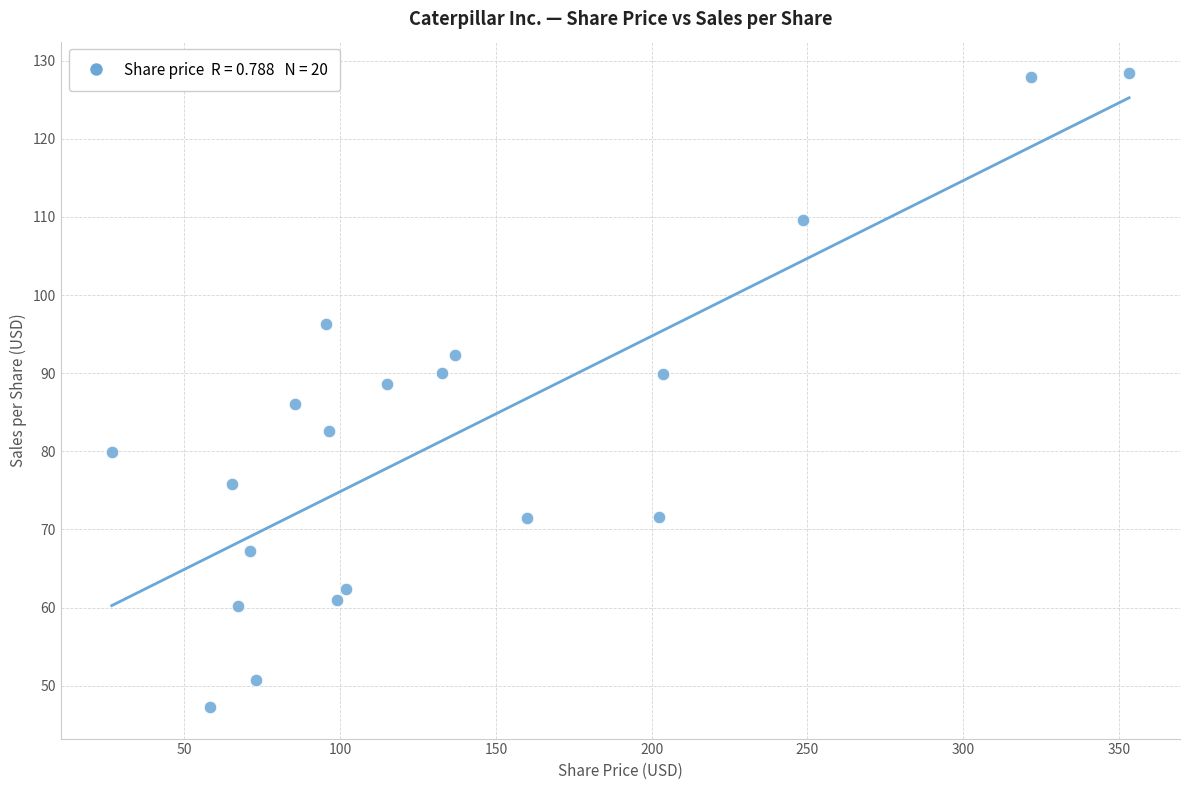

What is the range of Y values (max minus min)?

81.1